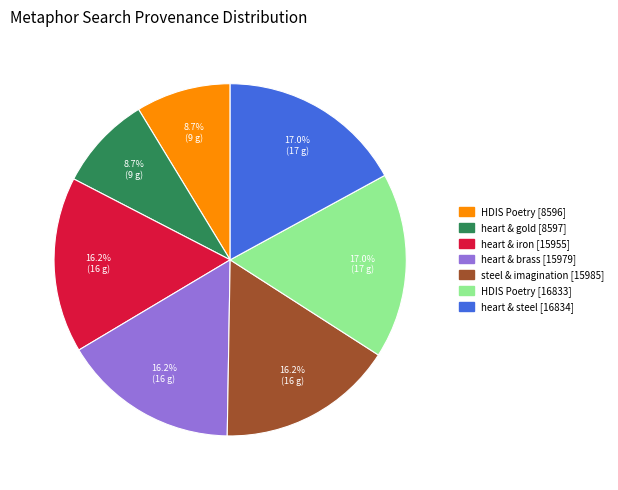

Is there any slice that represents more than half of the pie?

No